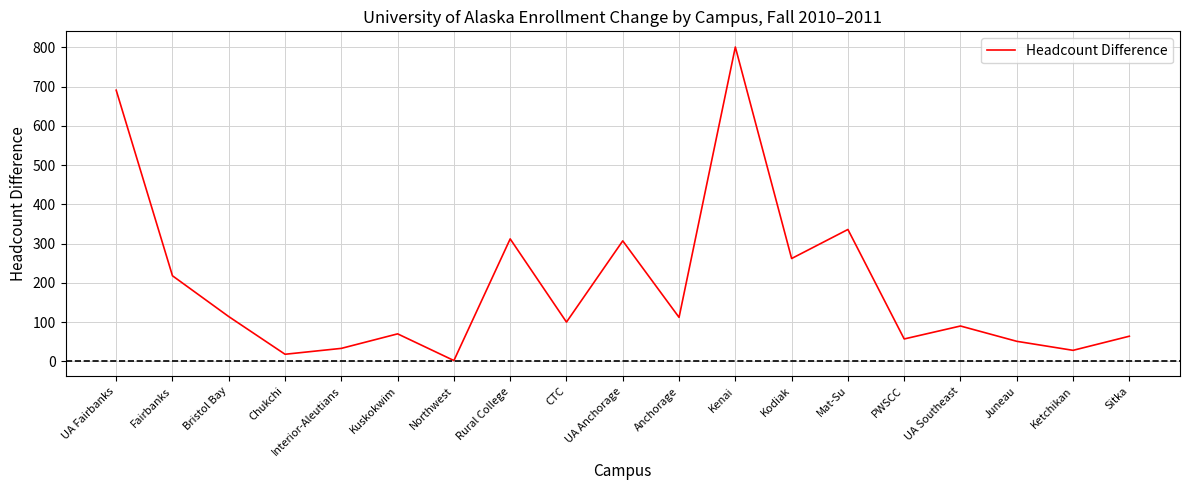

The value at Rural College is 446. True or false?

False